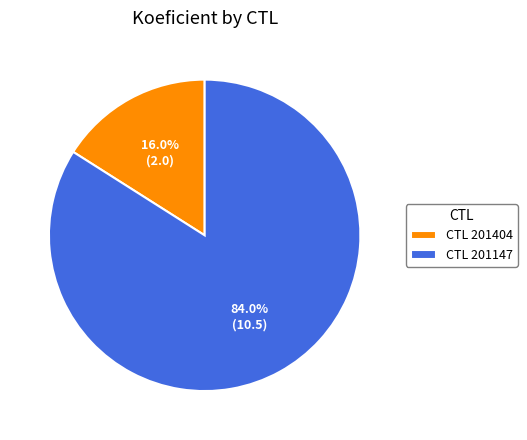

Rank the categories by value from highest to lowest.

CTL 201147, CTL 201404